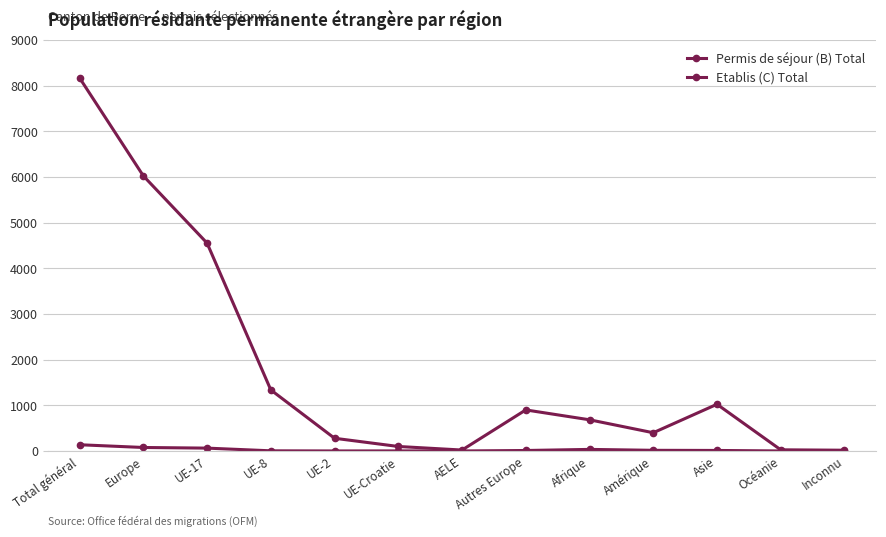

Does the chart have visible grid lines?

Yes